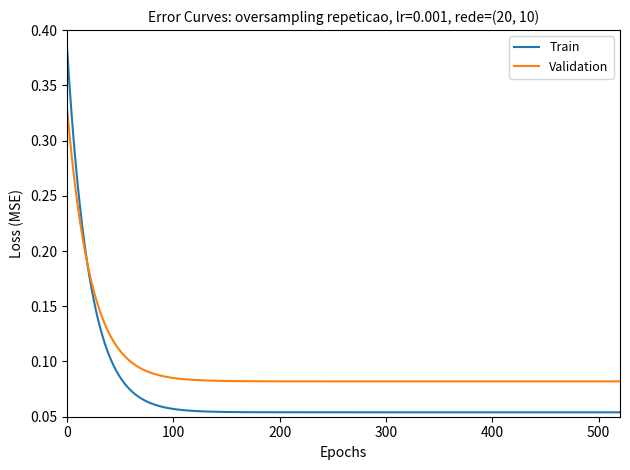

What are all the series names shown in the legend?

Train, Validation